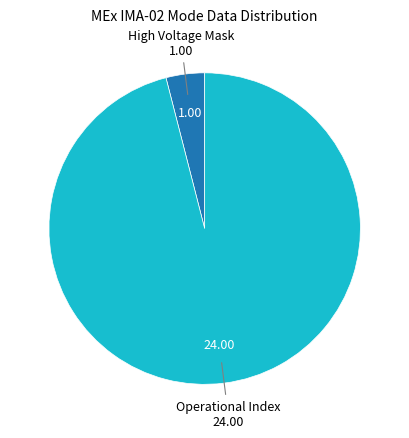

Rank the categories by value from highest to lowest.

Operational Index, High Voltage Mask